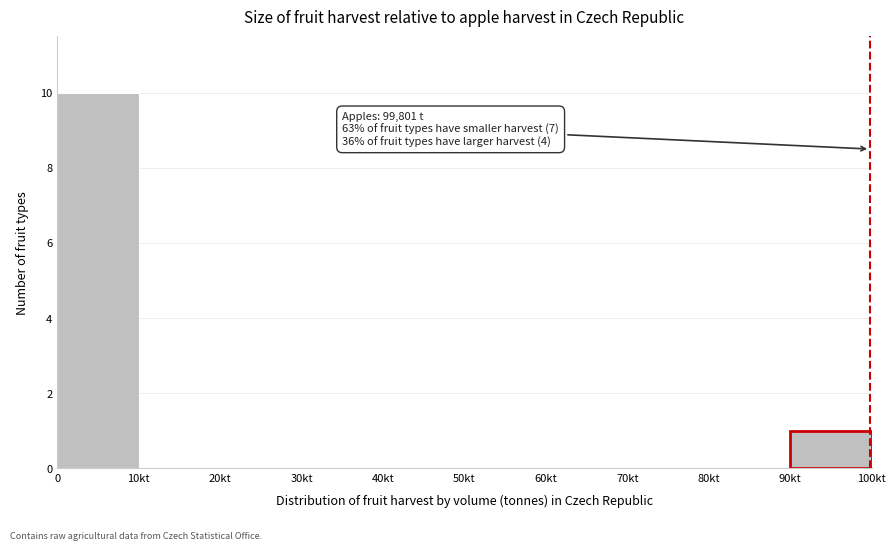

Reading right to left, what are all the values shown in this chart?

90kt=1	80kt=0	70kt=0	60kt=0	50kt=0	40kt=0	30kt=0	20kt=0	10kt=0	0=10